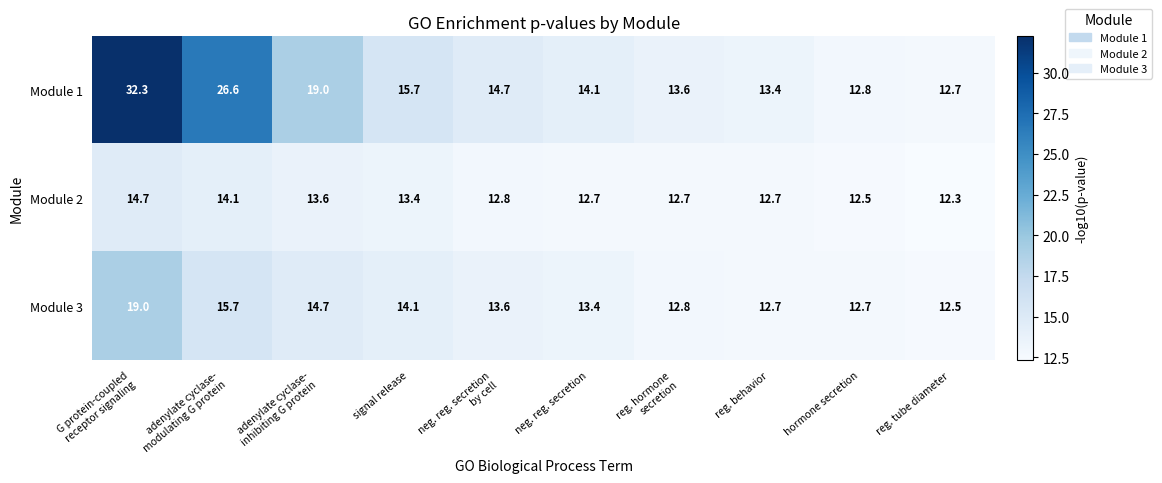

How many distinct data groups are displayed?

3